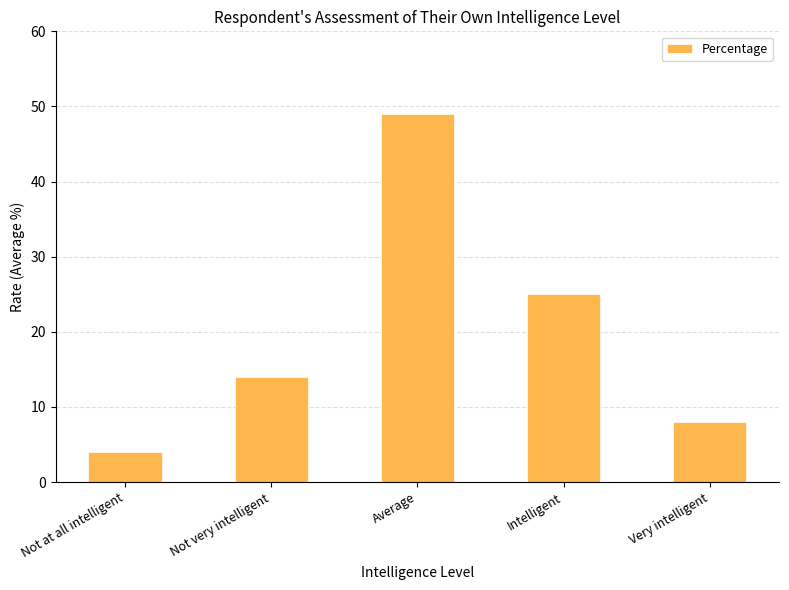

Reading left to right, transcribe all the data shown in this chart.

4	14	49	25	8